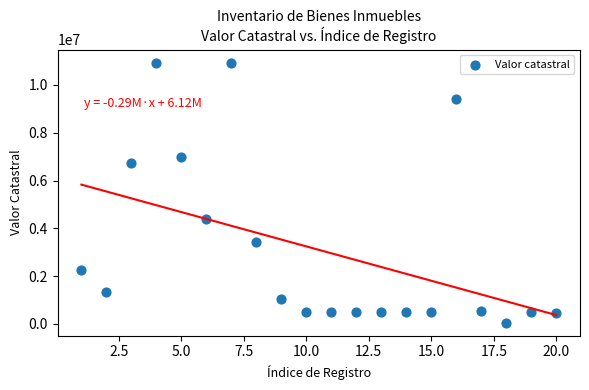

What is the range of X values (max minus min)?

19